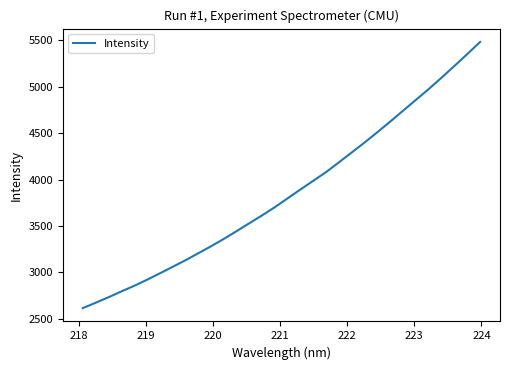

True or false: the data has more than 0 interior local peaks.

False